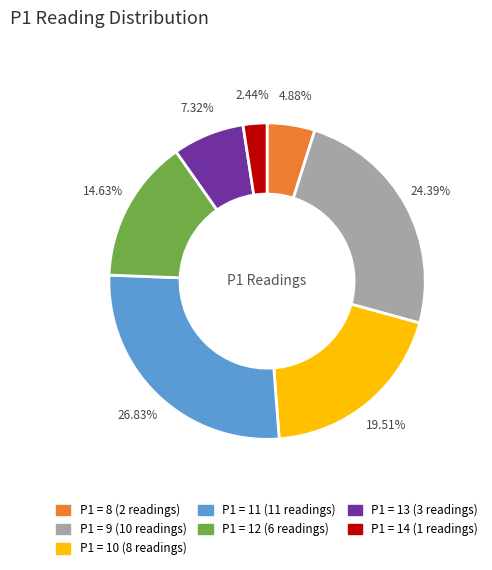

Is there any slice that represents more than half of the pie?

No